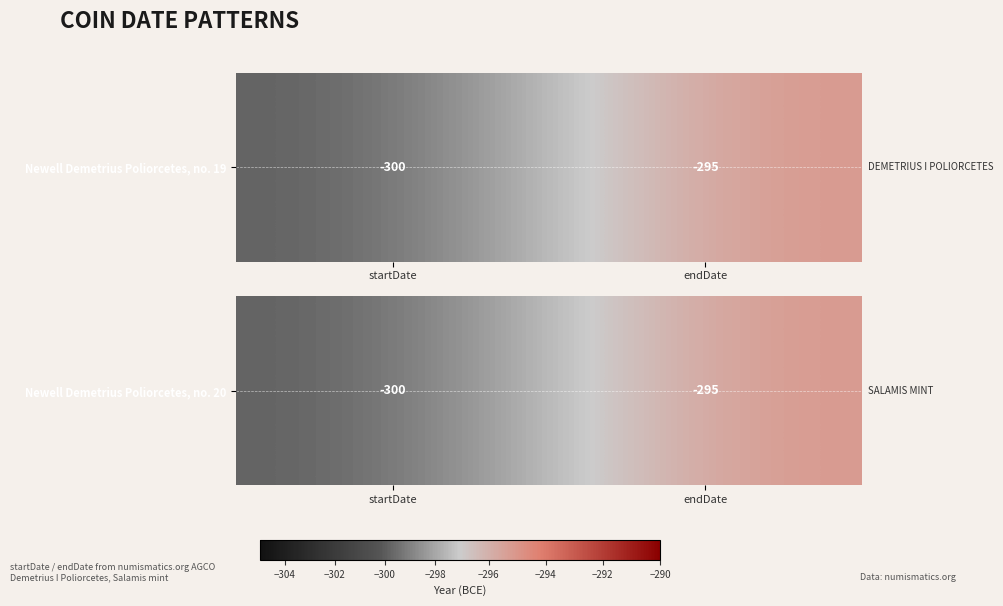

List the labels in order of value, smallest first.

startDate, endDate